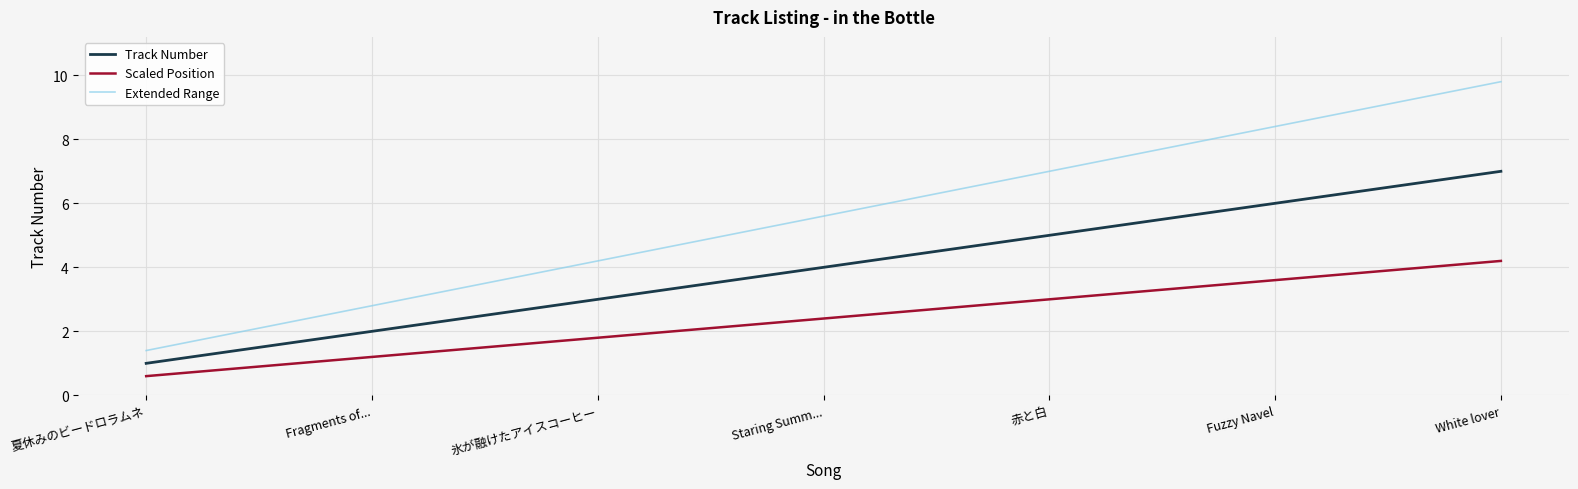

What is the total value across all series at White lover?

21.0